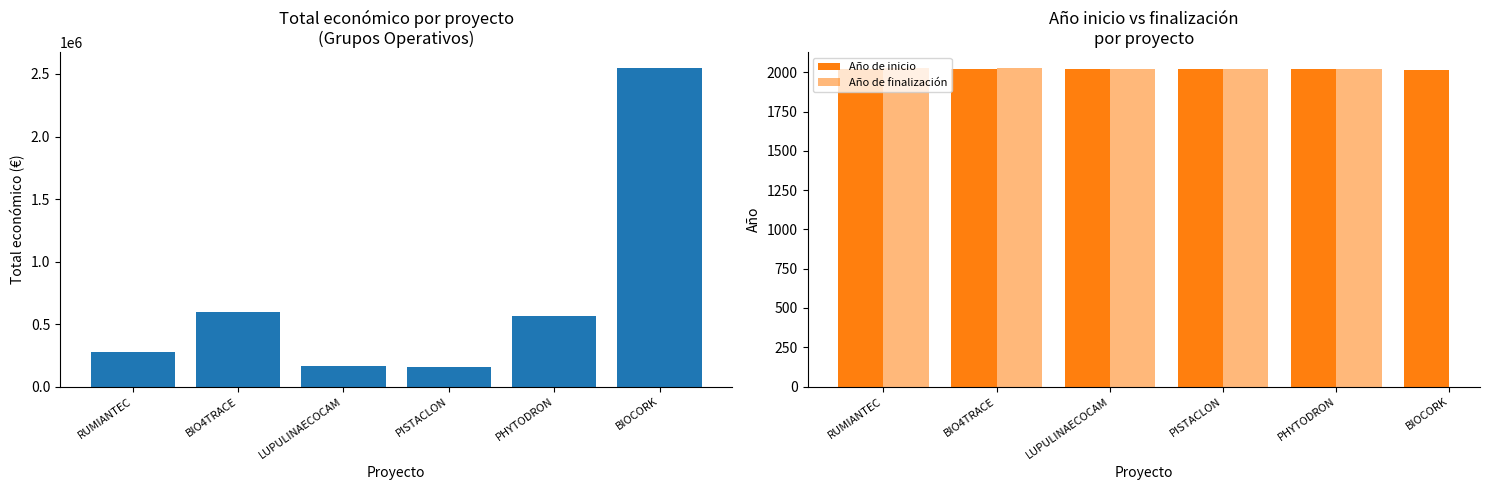

True or false: Año de finalización has a value of 3026.2 at PHYTODRON.

False